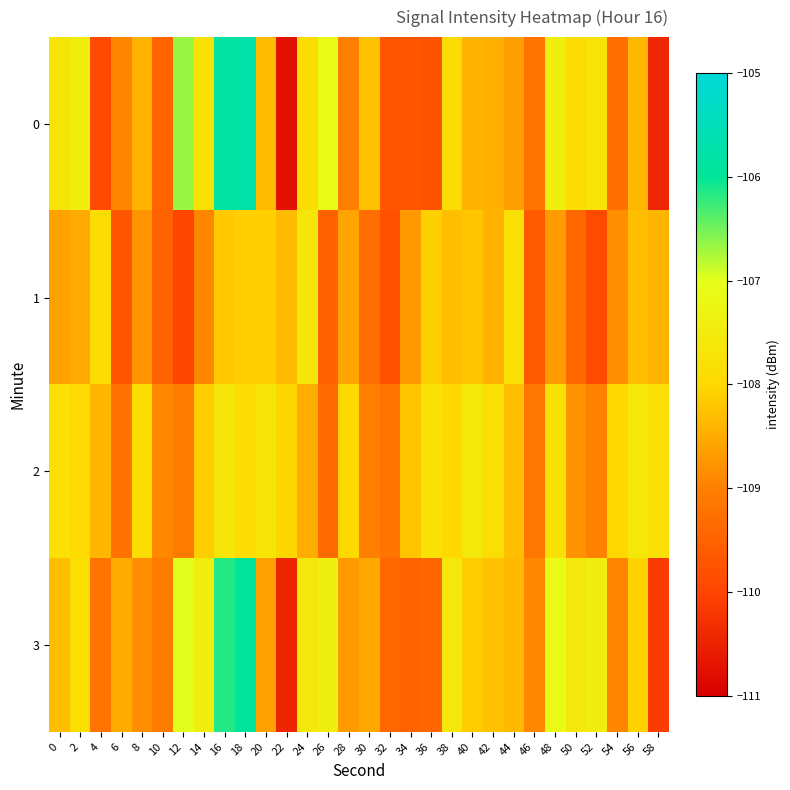

At which category is the sum across all series the highest?

18